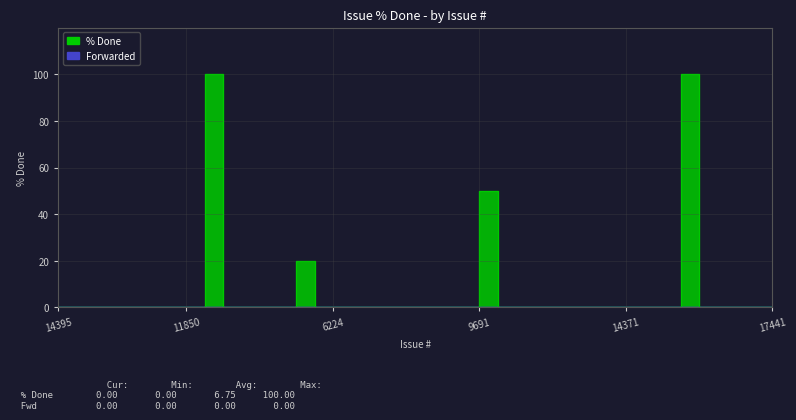

Reading left to right, list all the values displayed in this chart.

14395=0	18426=0	18236=0	18423=0	18396=0	18031=0	18395=0	11850=0	18244=100	18331=0	17992=0	17991=0	18314=0	17252=20	5782=0	6224=0	8089=0	17647=0	5305=0	6261=0	6566=0	9013=0	9077=0	9691=50	10640=0	10766=0	10979=0	12135=0	14175=0	14283=0	14290=0	14371=0	14508=0	15448=0	17257=100	17539=0	18235=0	5345=0	7480=0	17441=0